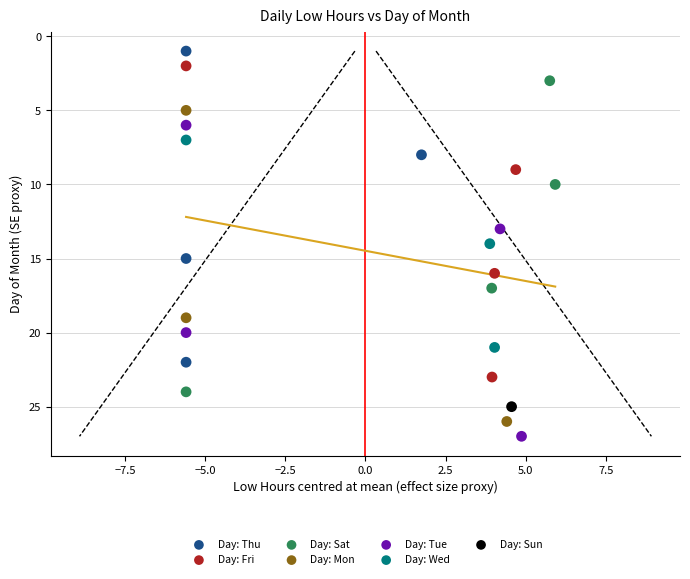

Which series contains the highest Y value?

Day: Tue